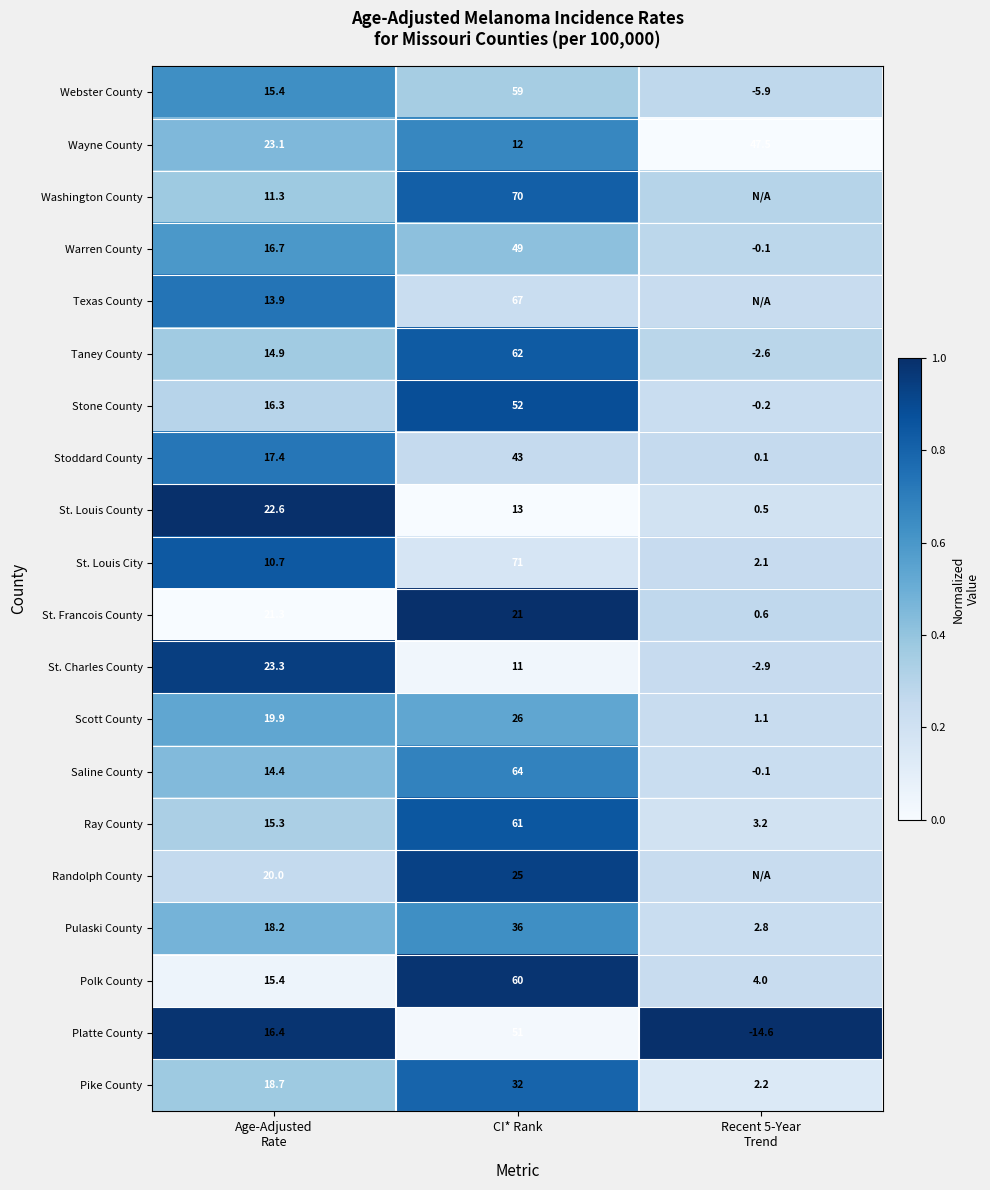

At how many categories does at least one series exceed 0?

3